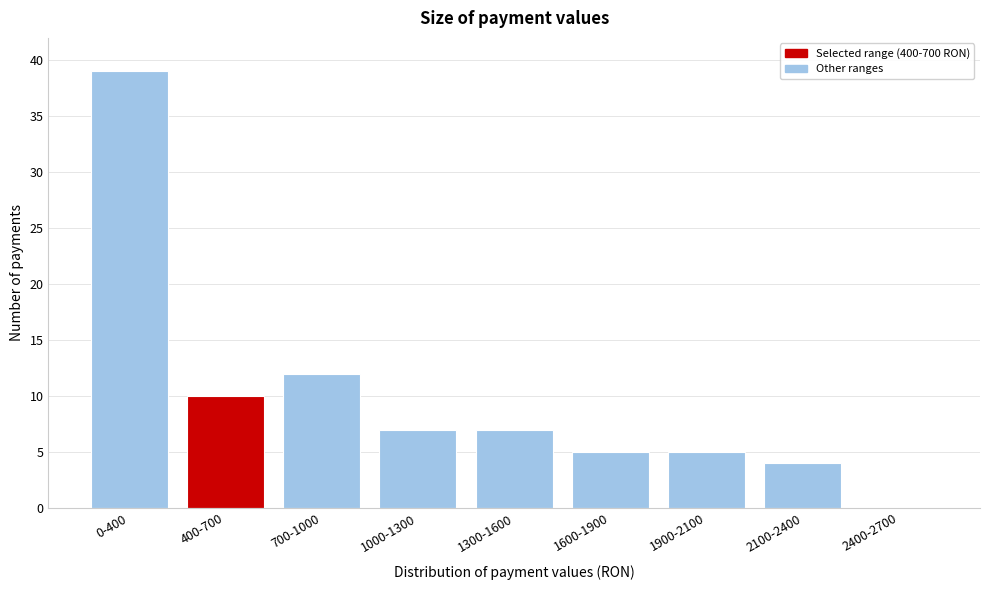

Reading right to left, extract all data points from this chart.

2400-2700=0	2100-2400=4	1900-2100=5	1600-1900=5	1300-1600=7	1000-1300=7	700-1000=12	400-700=10	0-400=39